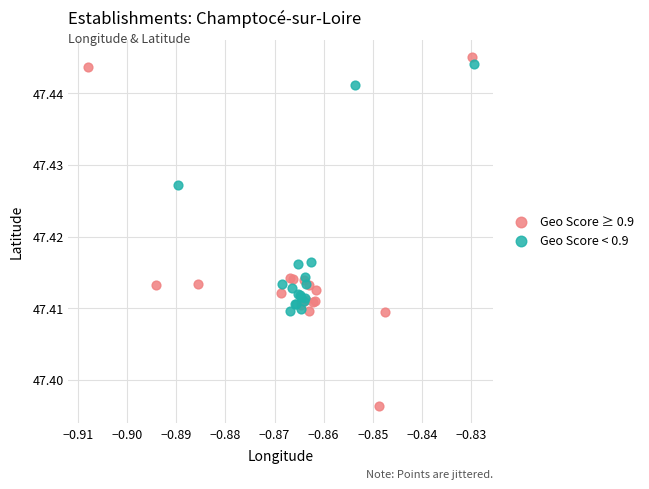

Which series has the widest spread of Y values?

Geo Score ≥ 0.9